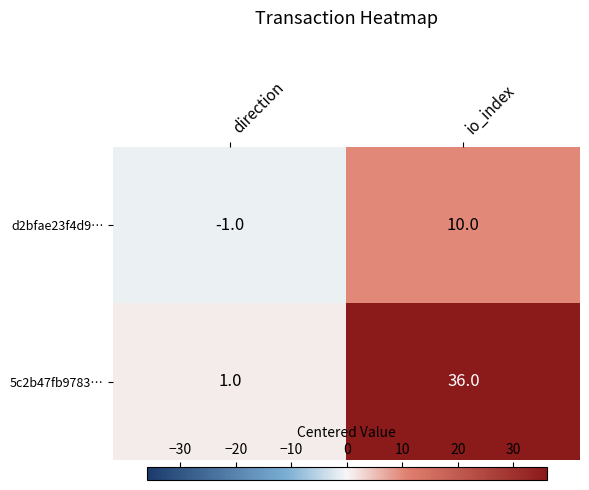

What is the difference between the maximum and minimum values in the 5c2b47fb9783… series?

35